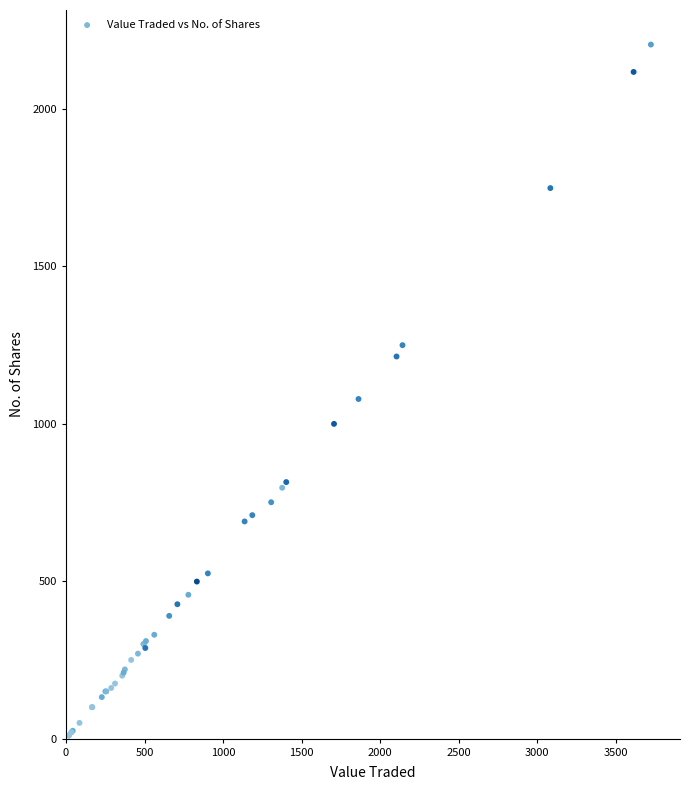

What Y value in the scatter plot is closest to 1107?

1079